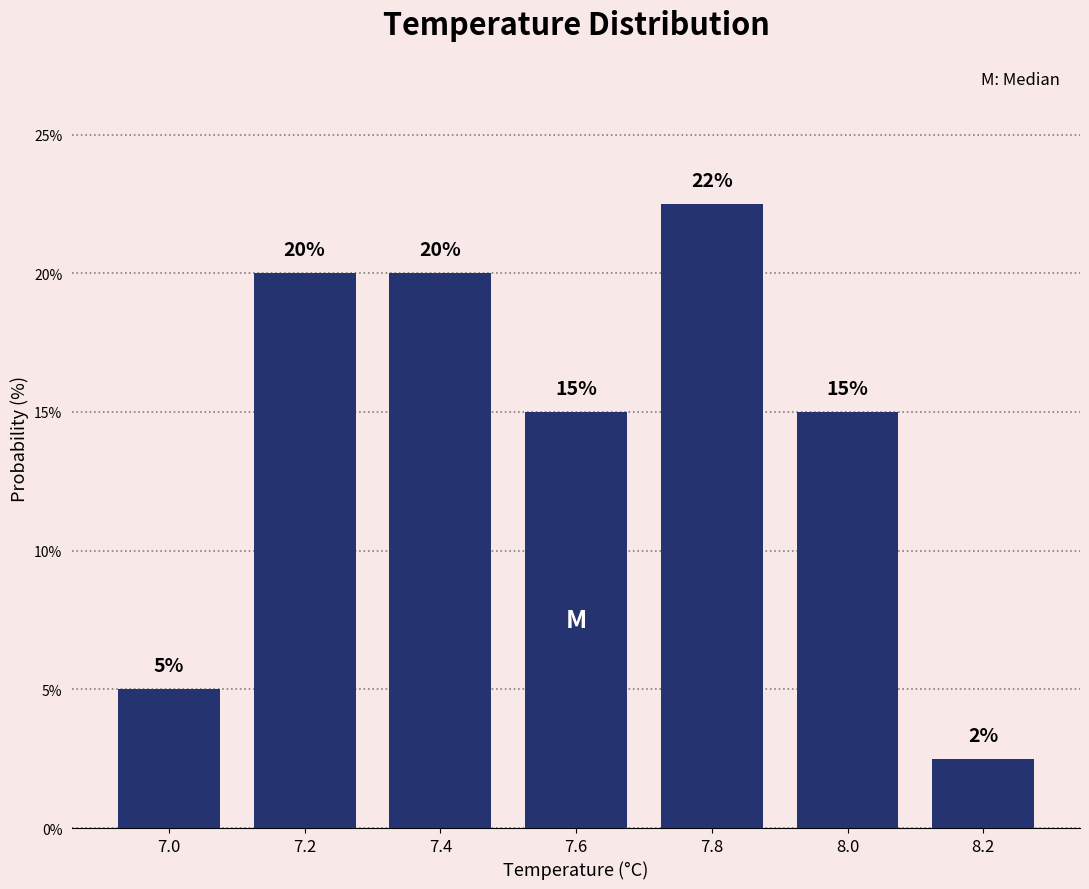

Over which range of the x-axis is the bar tallest?

7.7 to 7.9